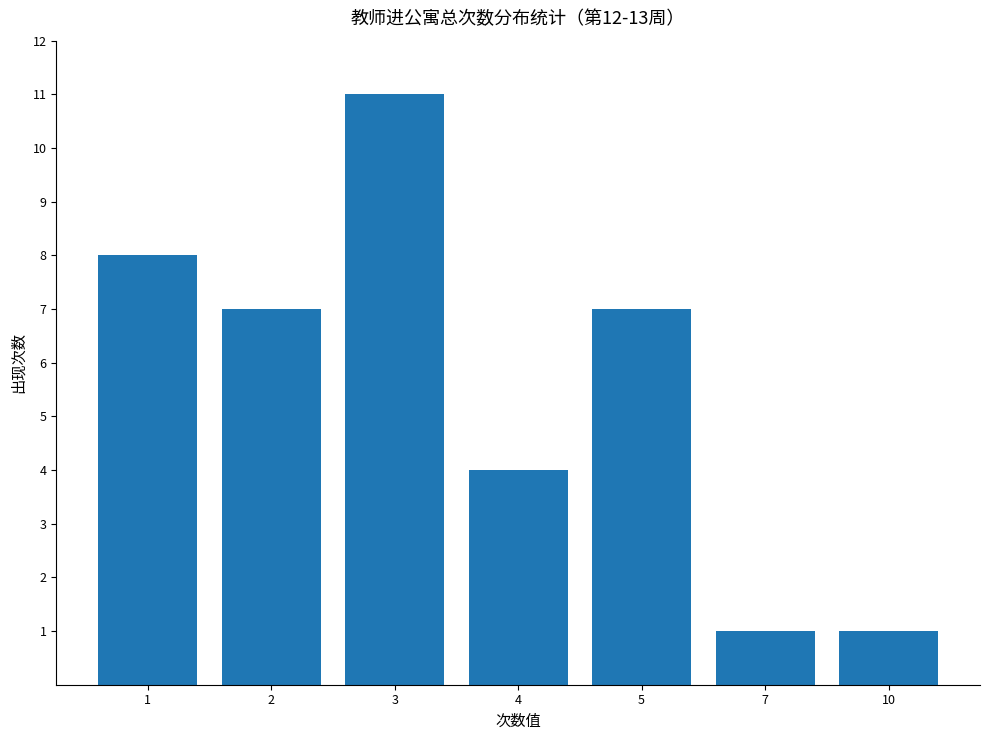

What is the difference between the maximum and second lowest values?

10